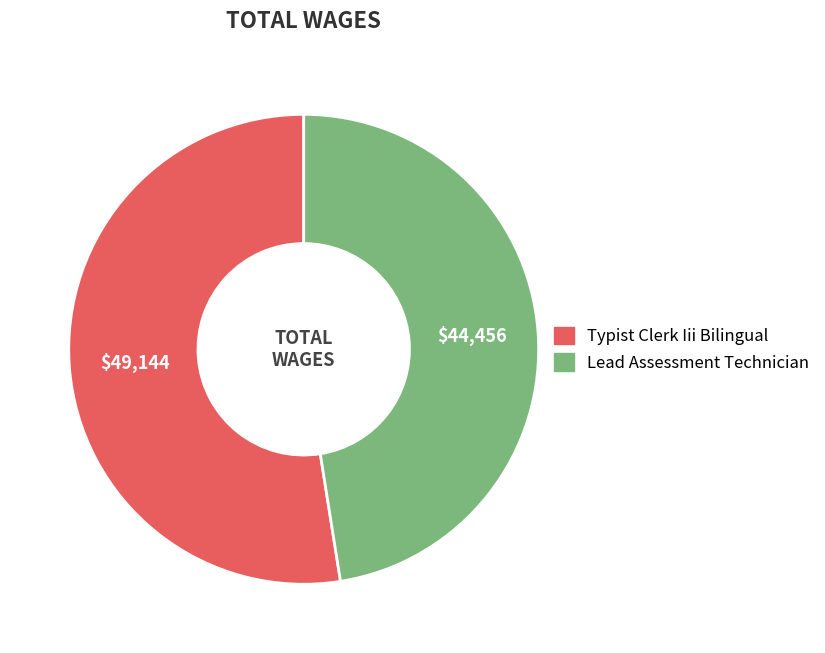

Combined, do Lead Assessment Technician and Typist Clerk Iii Bilingual account for over 50%?

Yes